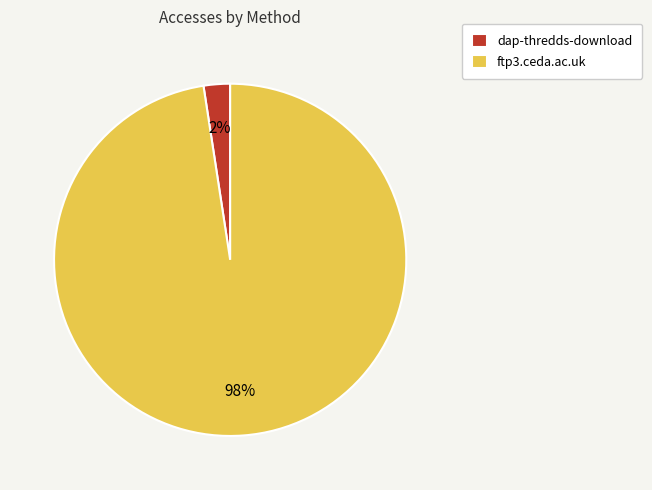

The dap-thredds-download slice represents 2% of the pie. True or false?

True